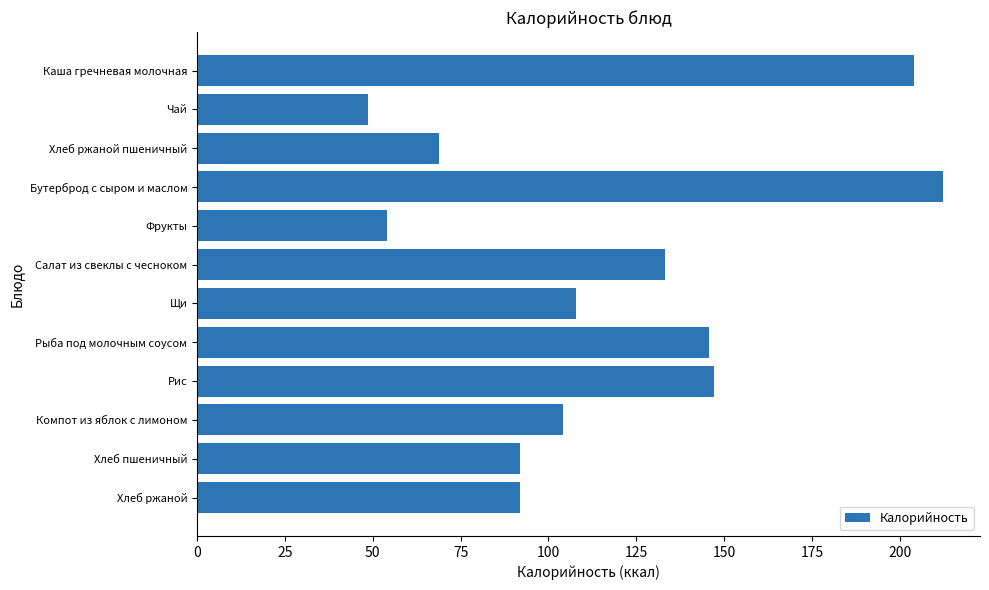

Which category has the lowest value across all series?

Чай